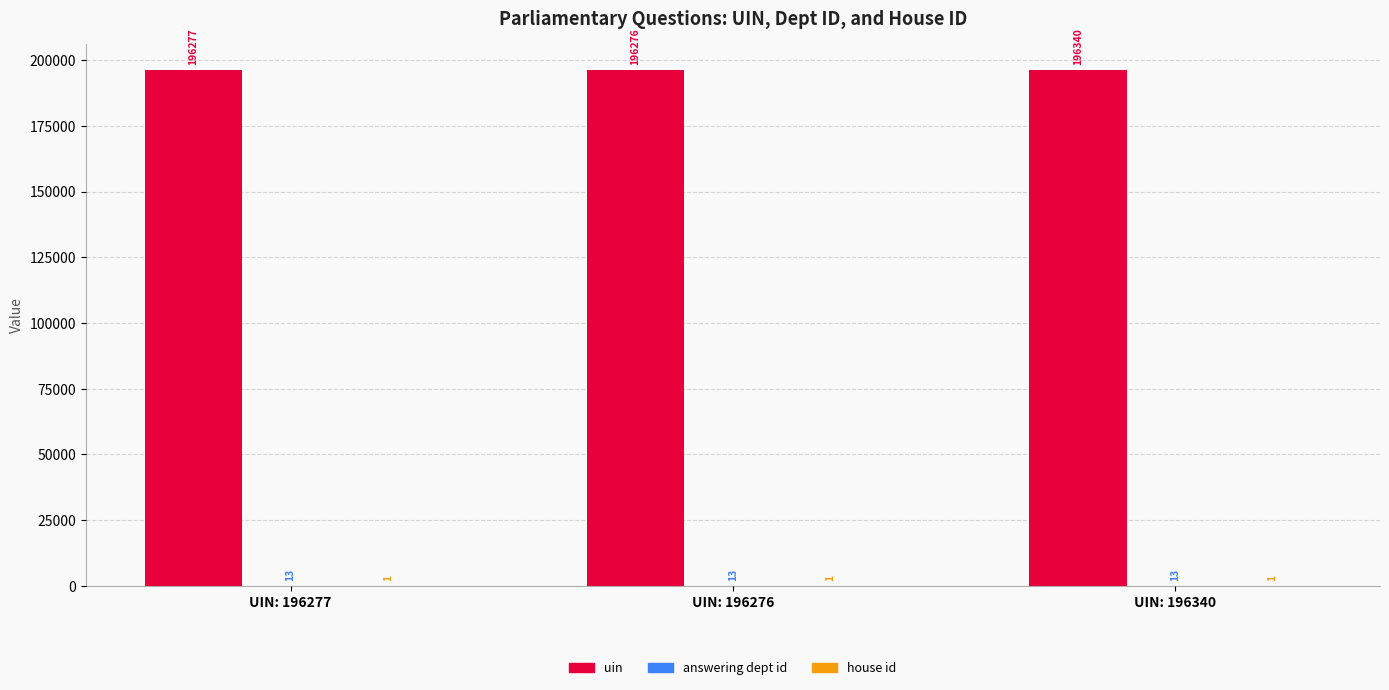

The uin series shows 333028 at UIN: 196276. True or false?

False